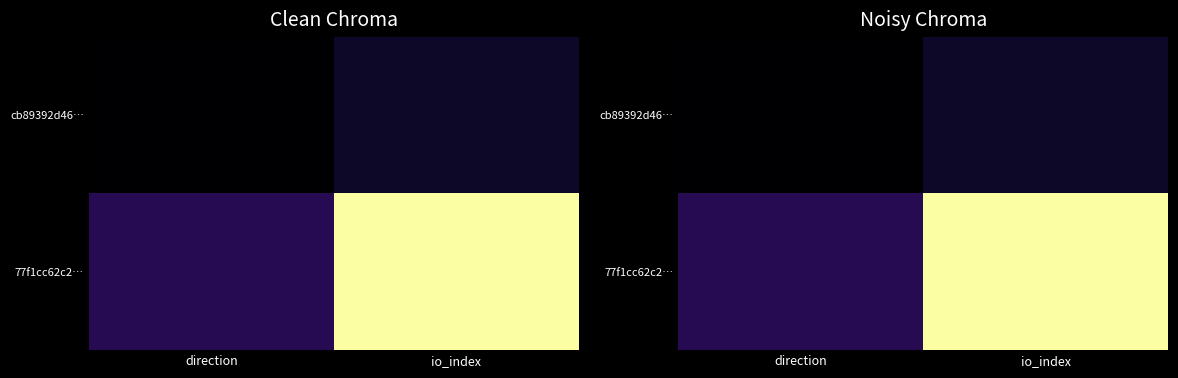

Rank the categories by 77f1cc62c2… value from lowest to highest.

direction, io_index